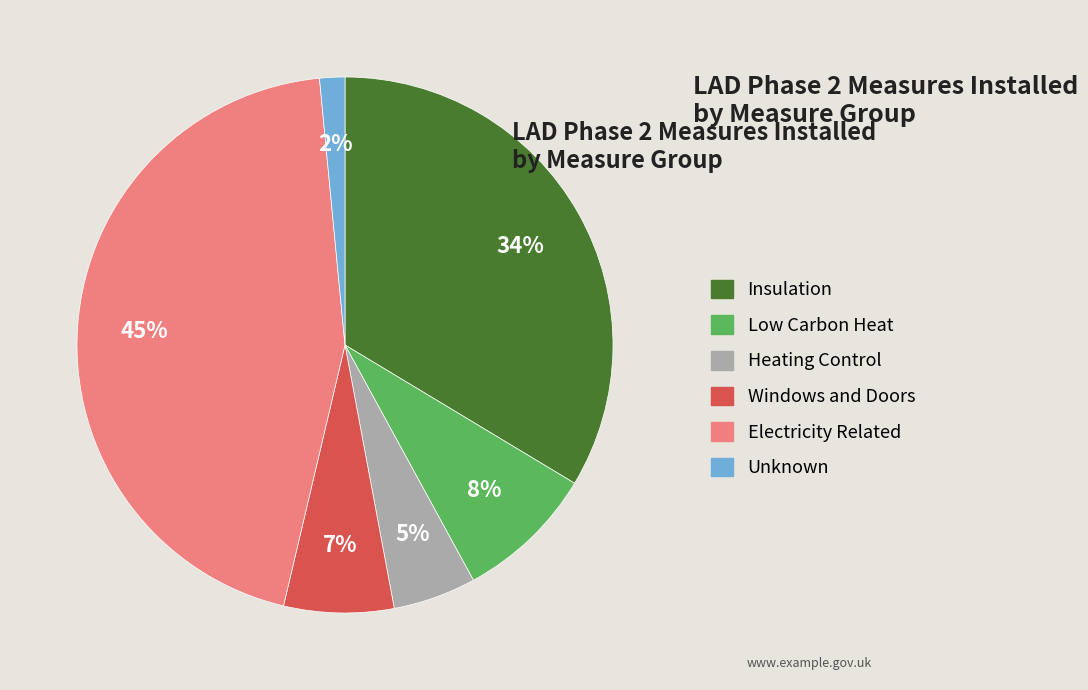

Is it true that Heating Control is 1% of the pie?

False